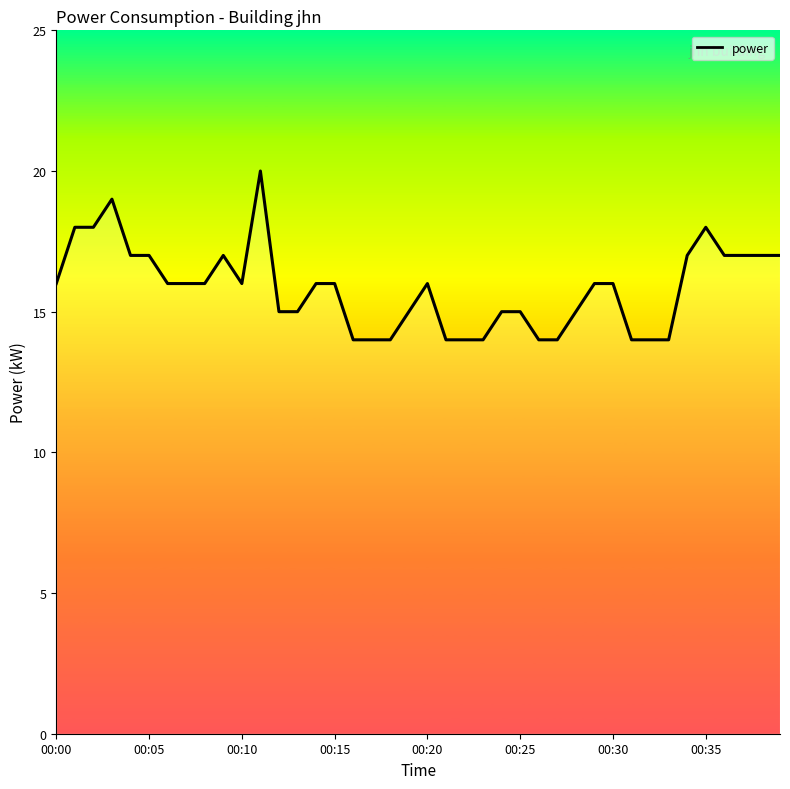

What is the difference between the second highest and minimum values?

5